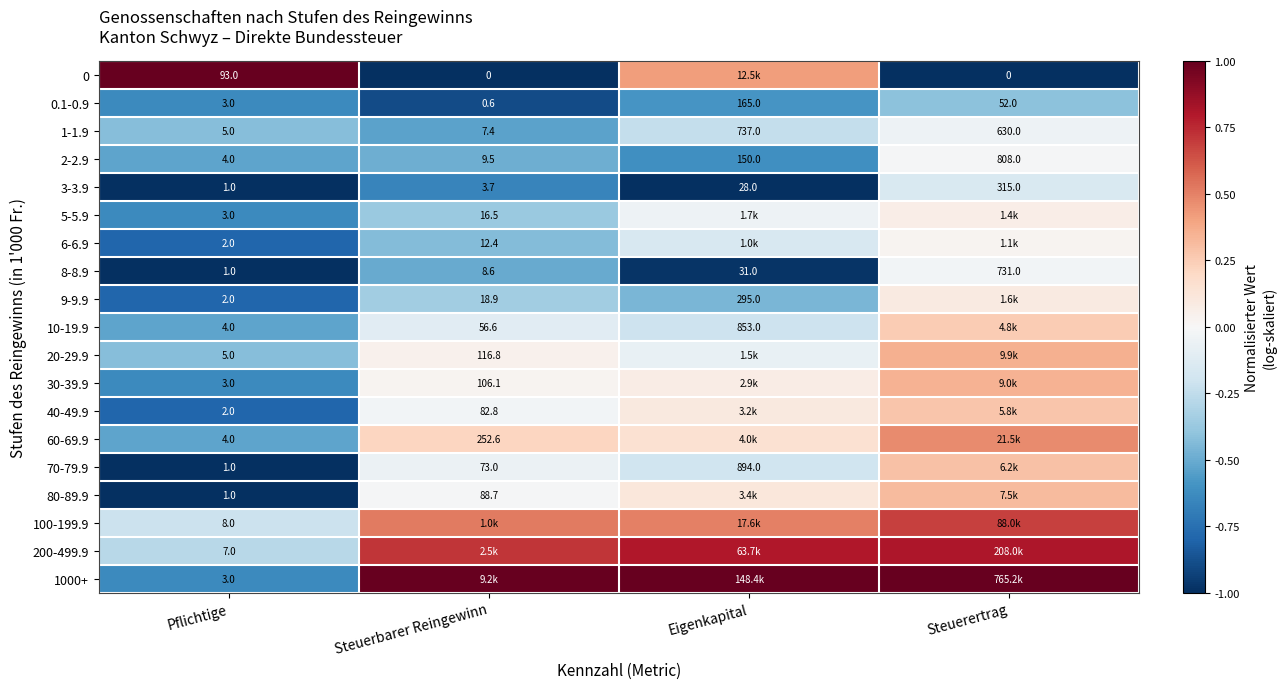

Which category has the lowest value in the 8-8.9 series?

Pflichtige